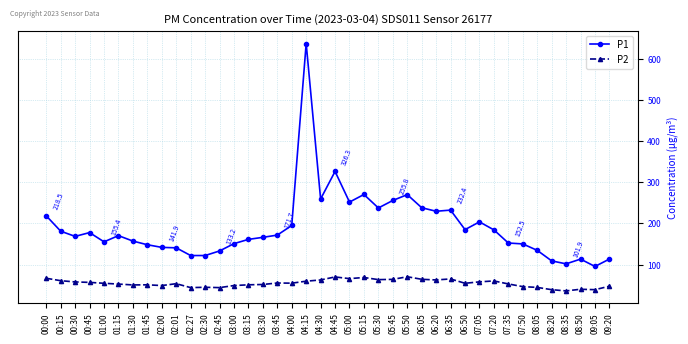

What is the value of the P2 point at the 34th from the left?

46.6